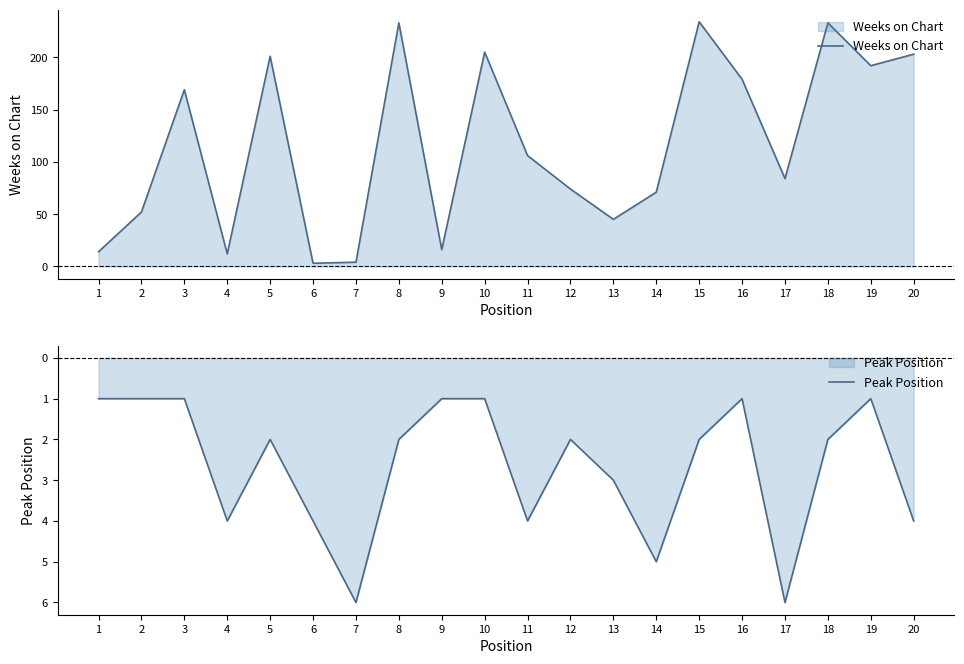

How many data points does each series have?

20